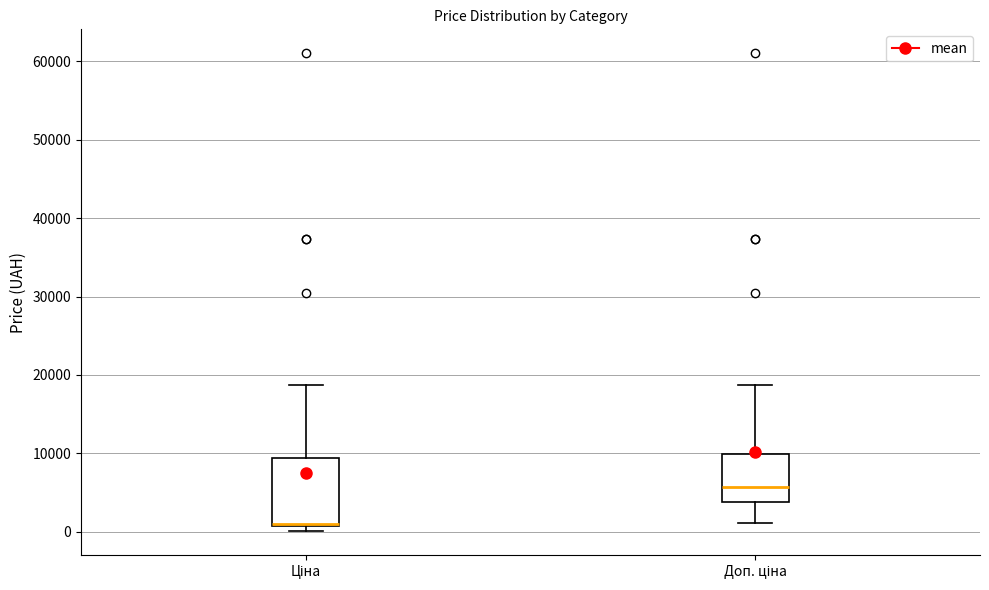

Reading left to right, read every box against the y-axis: the position of its median line, the range the box covers, and the ends of its whiskers. The values are not printed on the chart, so give them approximately, as read against the axis.

Ціна: median 1000 (drawn on the box's lower edge), box 1000 to 9000, whiskers 0 to 19000
Доп. ціна: median 6000, box 4000 to 10000, whiskers 1000 to 19000